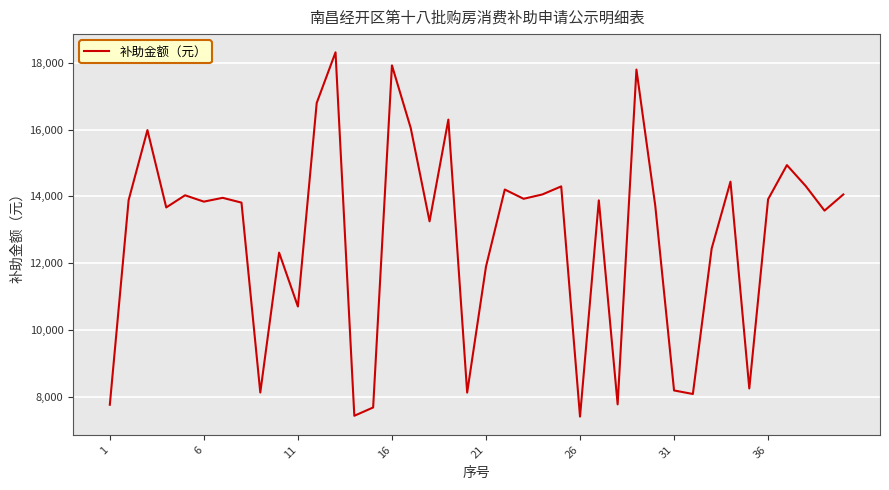

What is the greatest value displayed?

18318.2